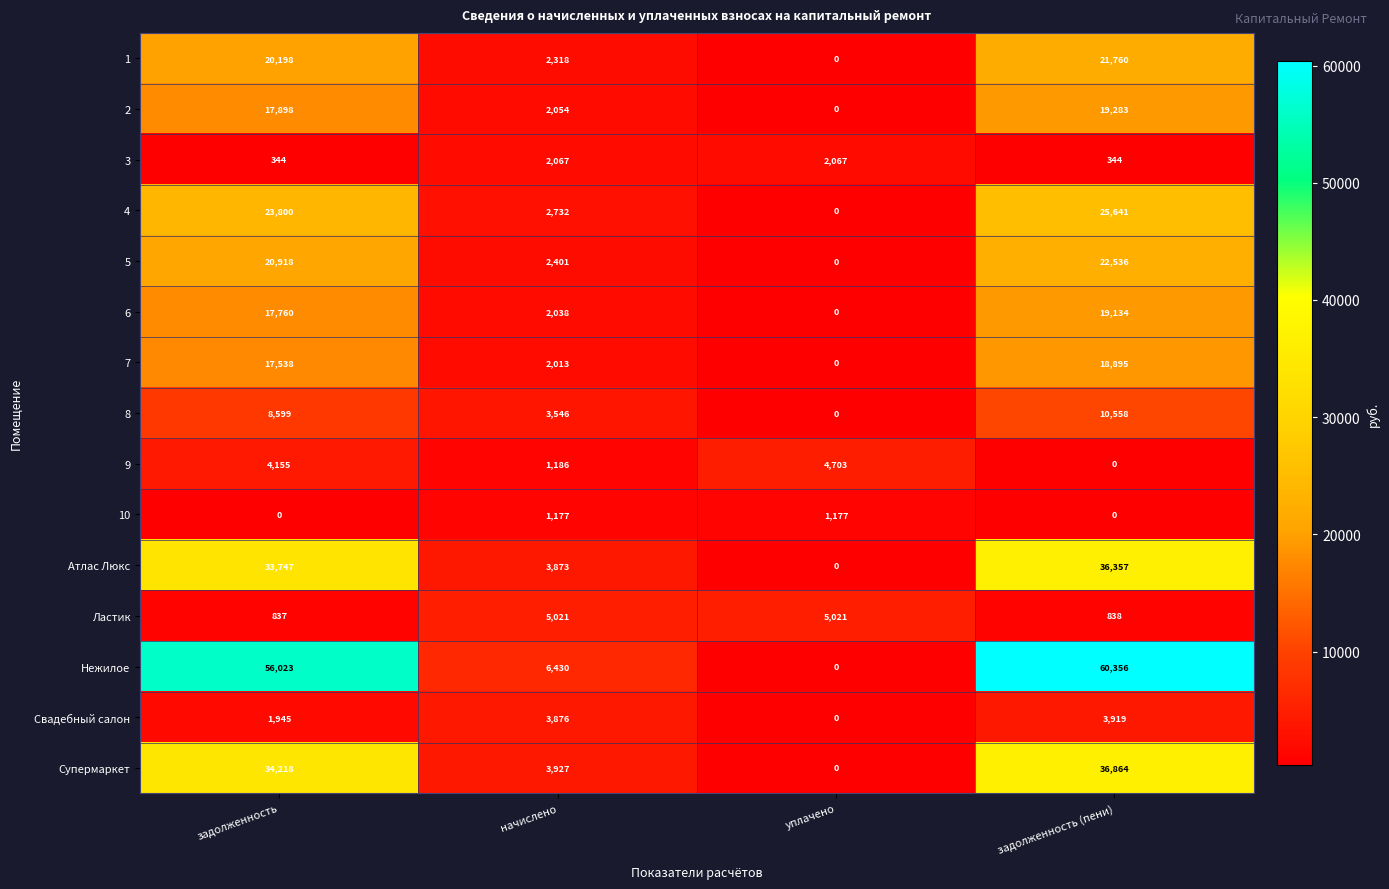

Rank the series by their maximum value, from lowest to highest.

10, 3, Свадебный салон, 9, Ластик, 8, 7, 6, 2, 1, 5, 4, Атлас Люкс, Супермаркет, Нежилое